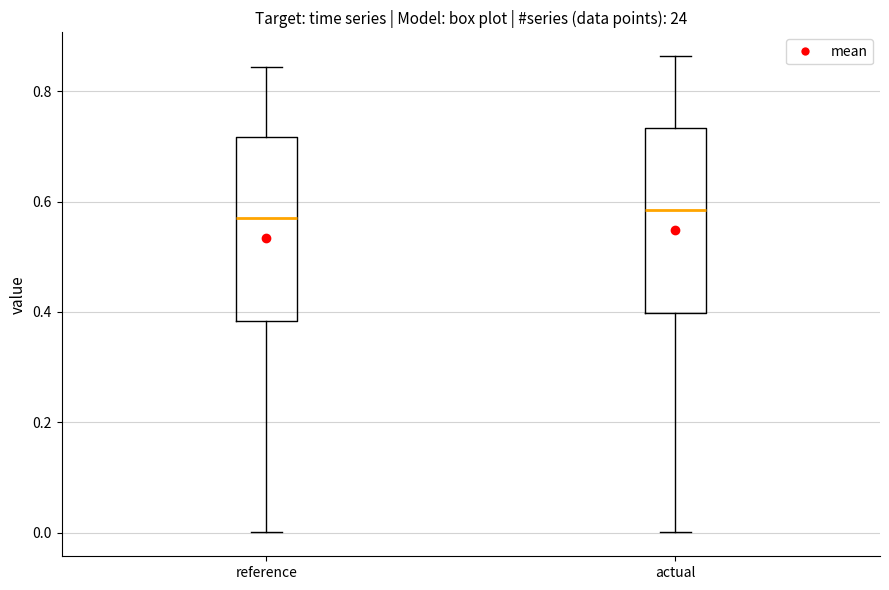

Reading left to right, transcribe this box plot: for each box, give where its median line is, the range the box spans, and where its two whiskers end, as read against the y-axis. The values are not printed on the chart, so give them approximately, as read against the axis.

reference: median 0.56, box 0.38 to 0.72, whiskers 0.00 to 0.84
actual: median 0.58, box 0.40 to 0.74, whiskers 0.00 to 0.86